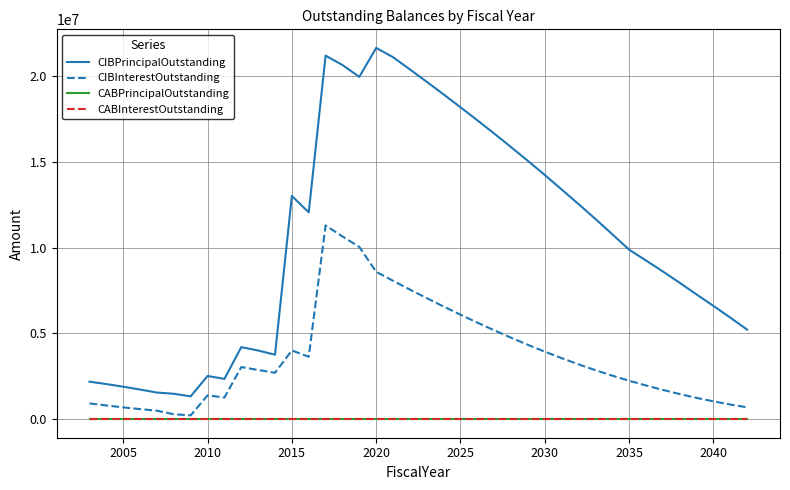

Does the chart have visible grid lines?

Yes